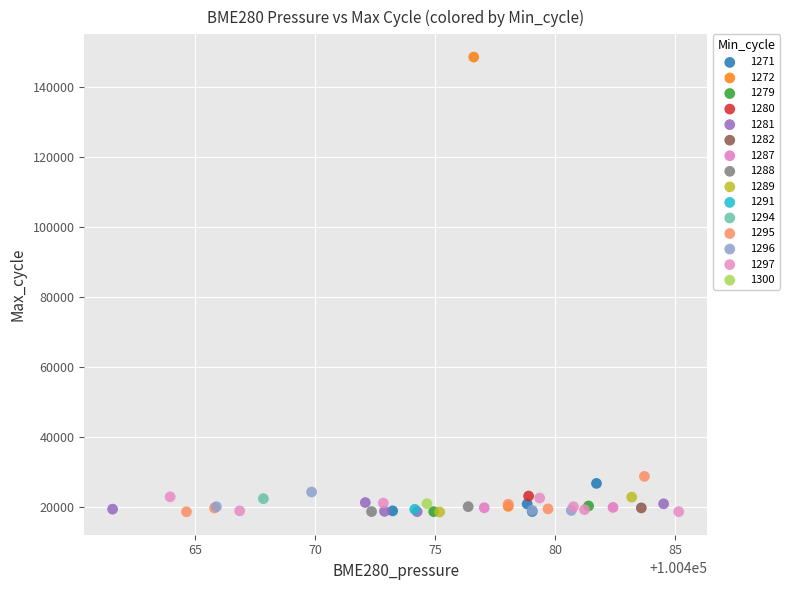

What are all the series names shown in the legend?

1271, 1272, 1279, 1280, 1281, 1282, 1287, 1288, 1289, 1291, 1294, 1295, 1296, 1297, 1300